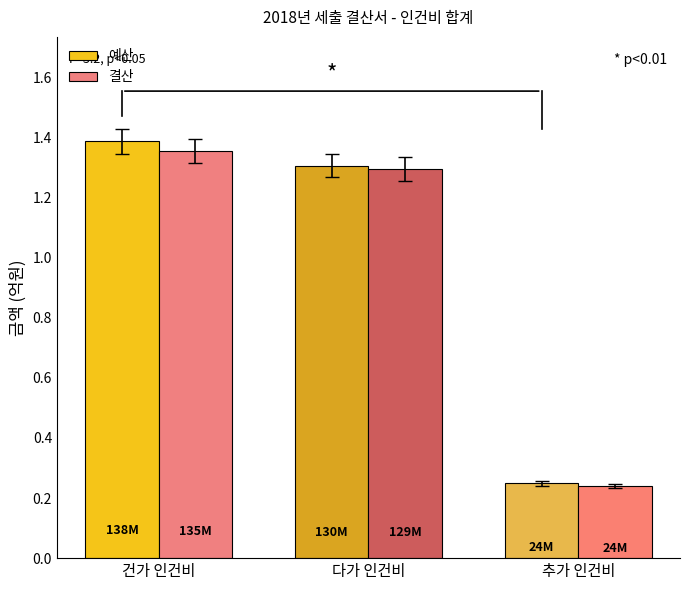

What is the sum of the 예산 values at 다가 인건비 and 추가 인건비?

1.6